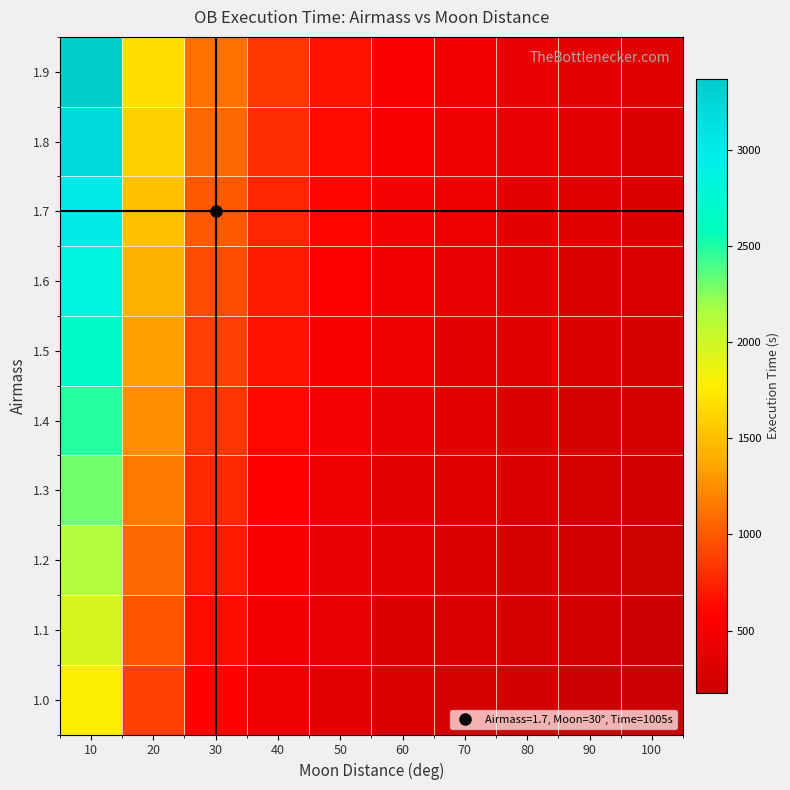

Which has a higher value, 60 or 50?

50